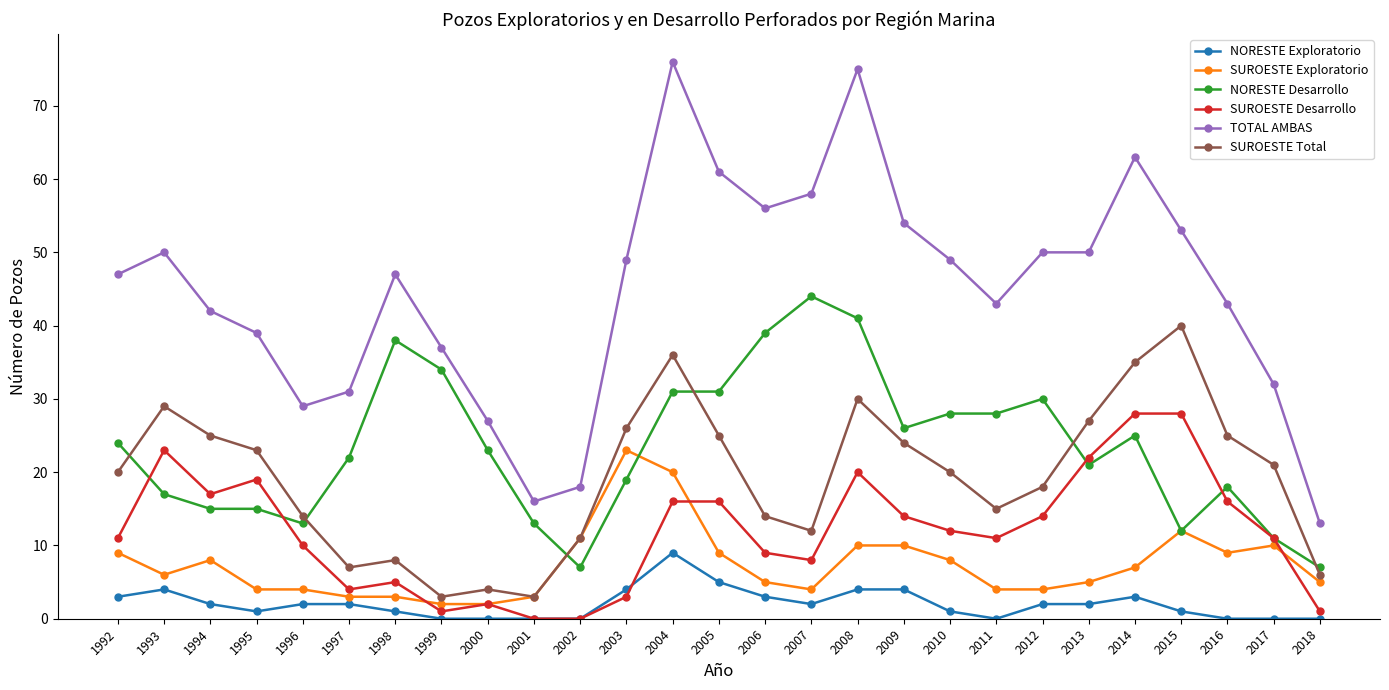

Reading left to right, transcribe all the data shown in this chart.

NORESTE Exploratorio: 3	4	2	1	2	2	1	0	0	0	0	4	9	5	3	2	4	4	1	0	2	2	3	1	0	0	0
SUROESTE Exploratorio: 9	6	8	4	4	3	3	2	2	3	11	23	20	9	5	4	10	10	8	4	4	5	7	12	9	10	5
NORESTE Desarrollo: 24	17	15	15	13	22	38	34	23	13	7	19	31	31	39	44	41	26	28	28	30	21	25	12	18	11	7
SUROESTE Desarrollo: 11	23	17	19	10	4	5	1	2	0	0	3	16	16	9	8	20	14	12	11	14	22	28	28	16	11	1
TOTAL AMBAS: 47	50	42	39	29	31	47	37	27	16	18	49	76	61	56	58	75	54	49	43	50	50	63	53	43	32	13
SUROESTE Total: 20	29	25	23	14	7	8	3	4	3	11	26	36	25	14	12	30	24	20	15	18	27	35	40	25	21	6